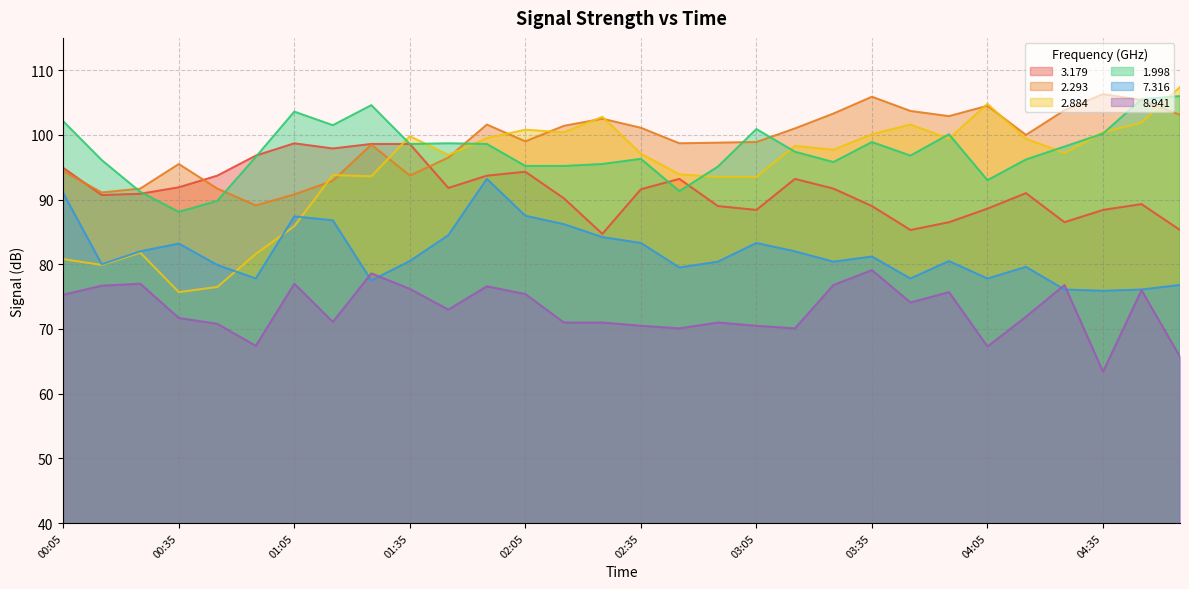

True or false: 2.293 and 8.941 intersect in this chart.

False